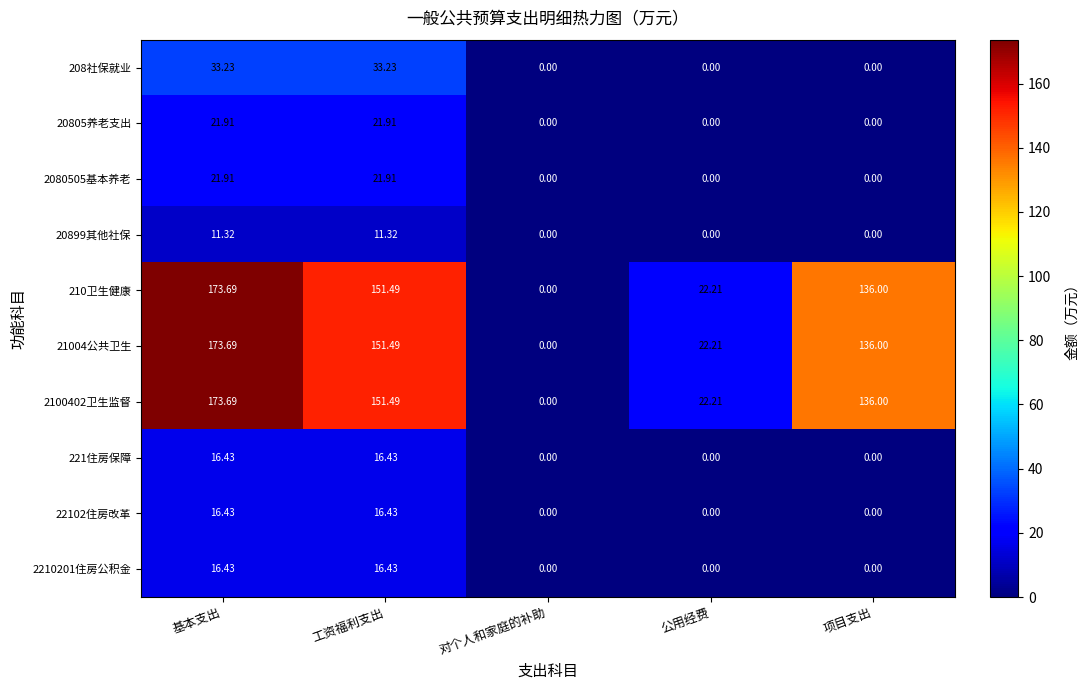

Where does the 21004公共卫生 series first go above 136?

基本支出